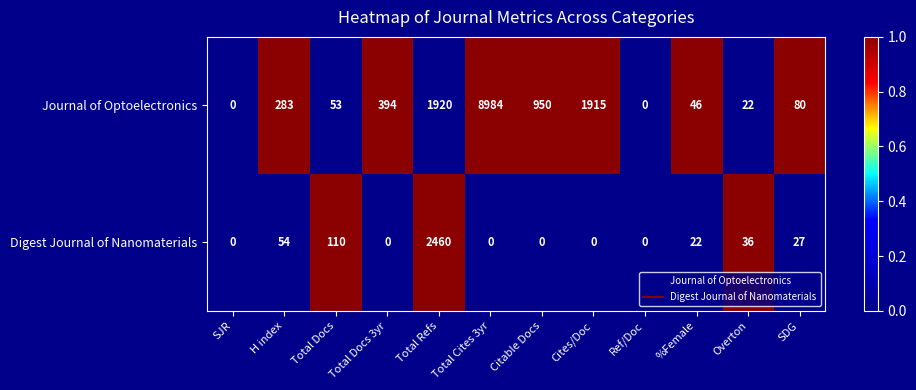

Rank the series at SDG from lowest to highest value.

Digest Journal of Nanomaterials, Journal of Optoelectronics